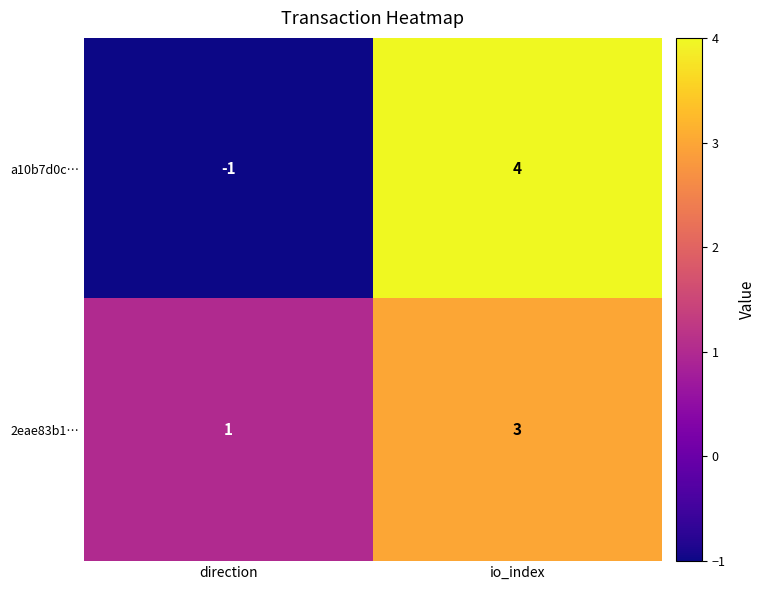

Which label corresponds to the smallest value in the chart?

direction